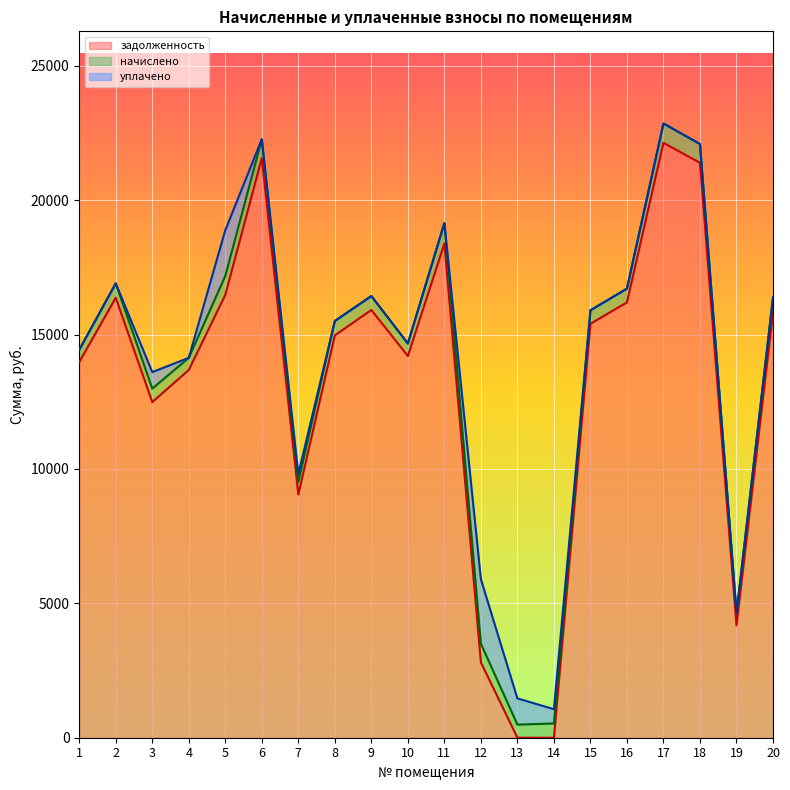

Which label corresponds to the smallest value in the chart?

14